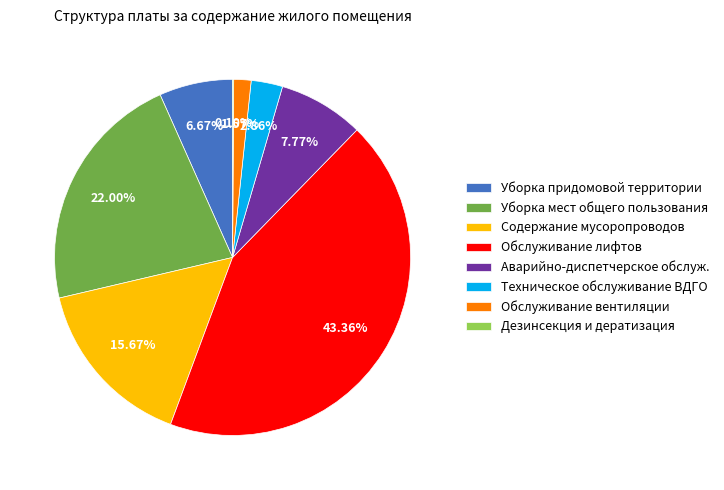

What percentage is NOT represented by Обслуживание вентиляции?

98.4%